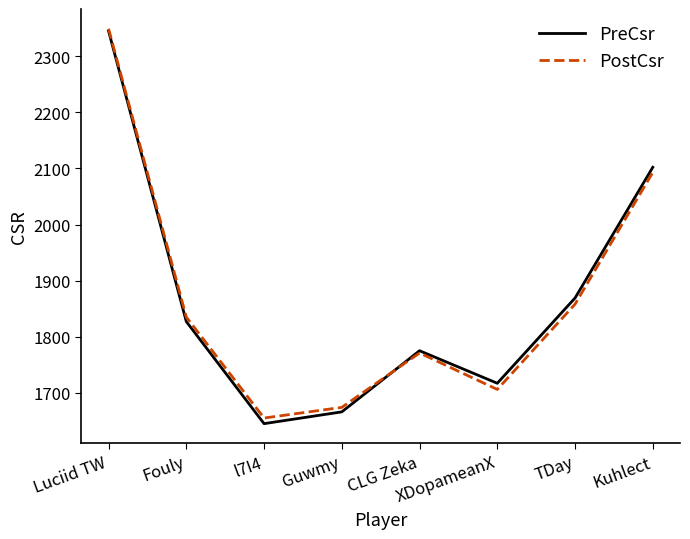

Which series changed the most between Fouly and XDopameanX?

PostCsr